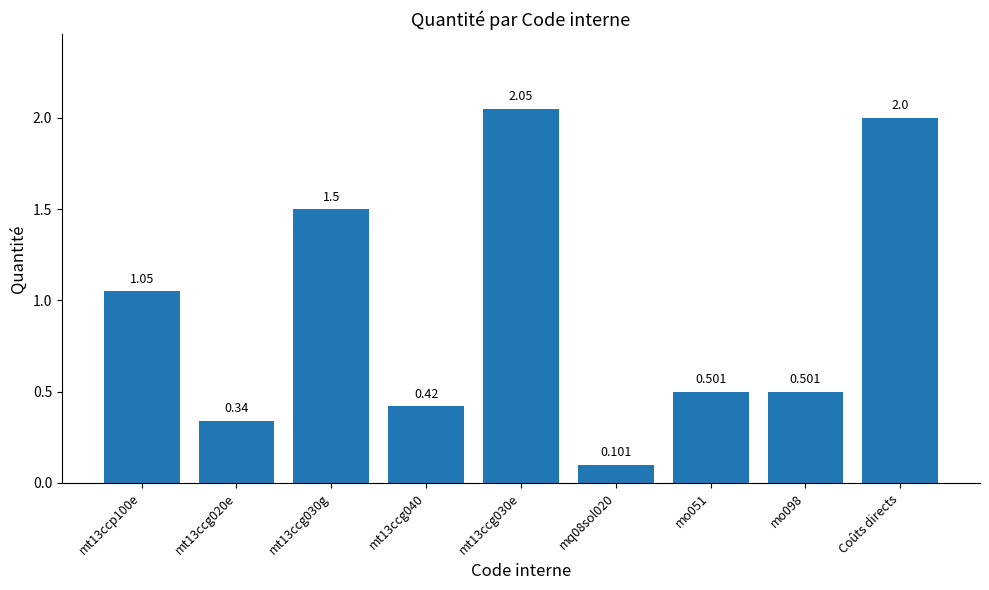

How many bars are there in total?

9